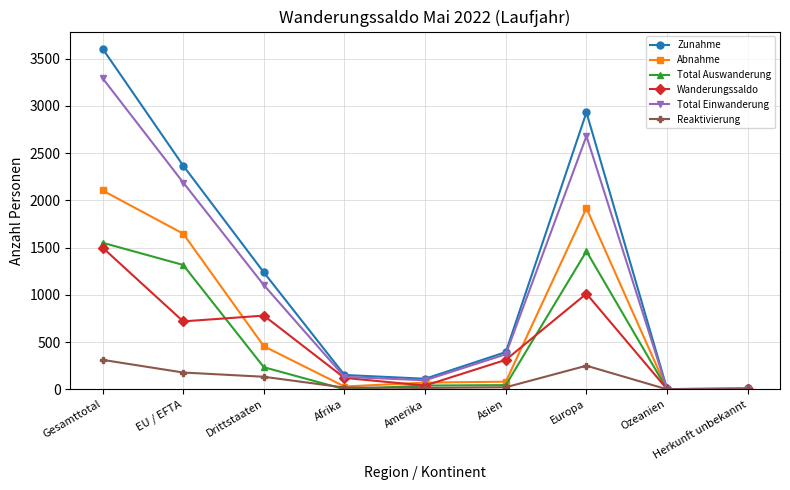

What is the highest value of the Reaktivierung series?

313